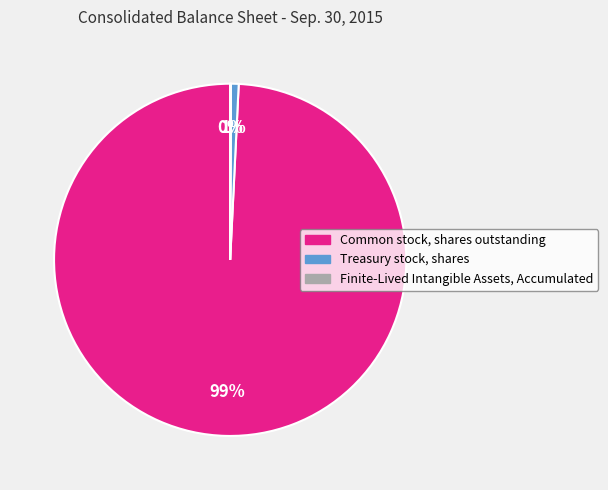

Which has a higher value, Treasury stock, shares or Common stock, shares outstanding?

Common stock, shares outstanding